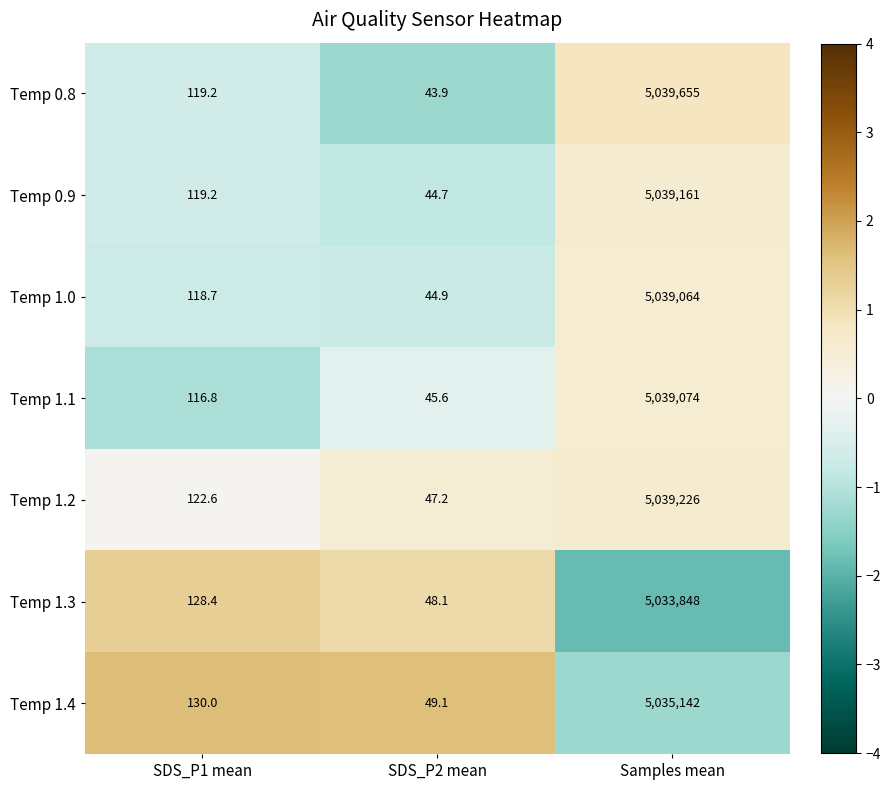

What is the difference between the maximum and minimum values in the Temp 1.1 series?

5039028.4